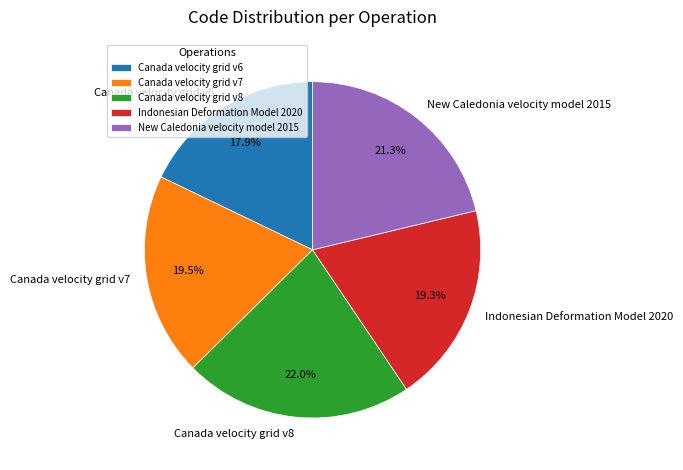

How many segments does this pie chart have?

5